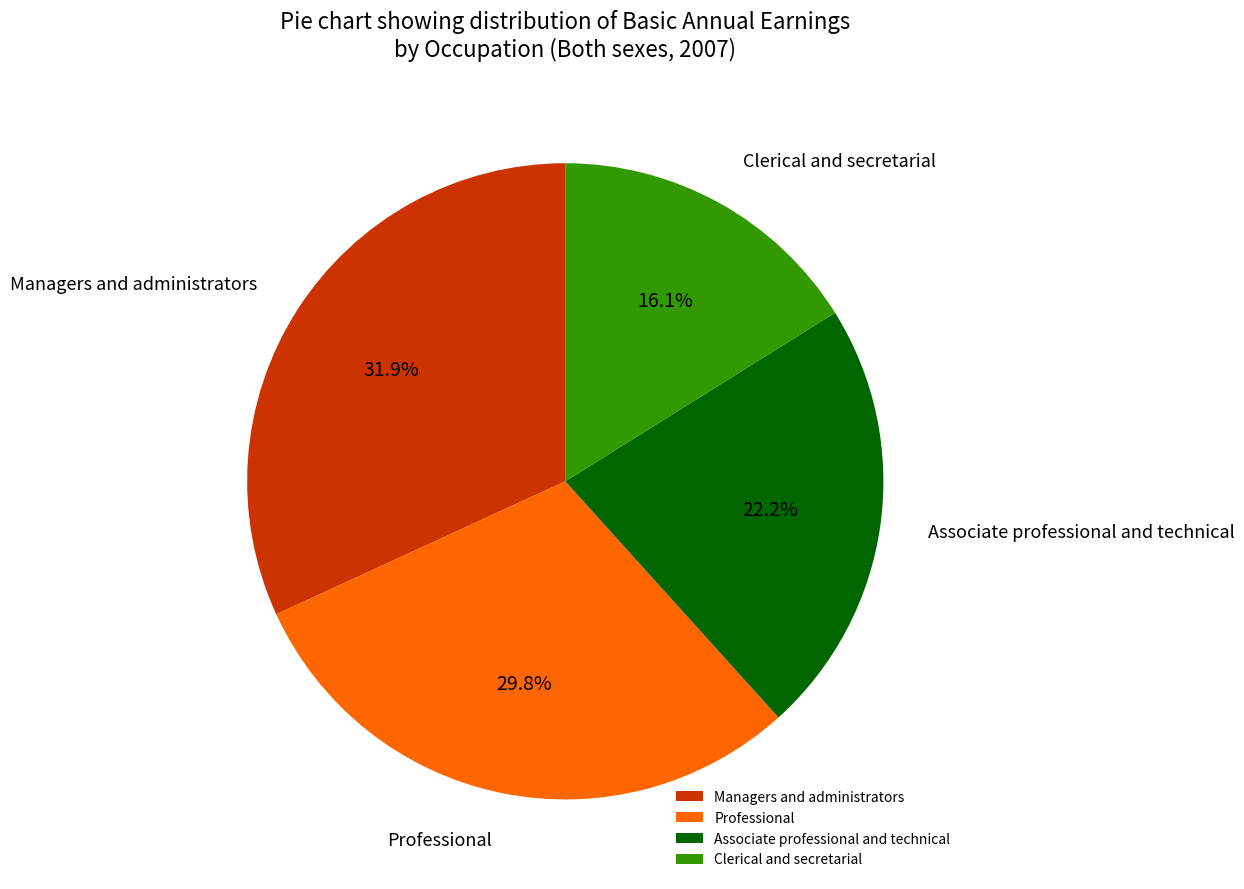

Which category has the biggest portion of the pie?

Managers and administrators